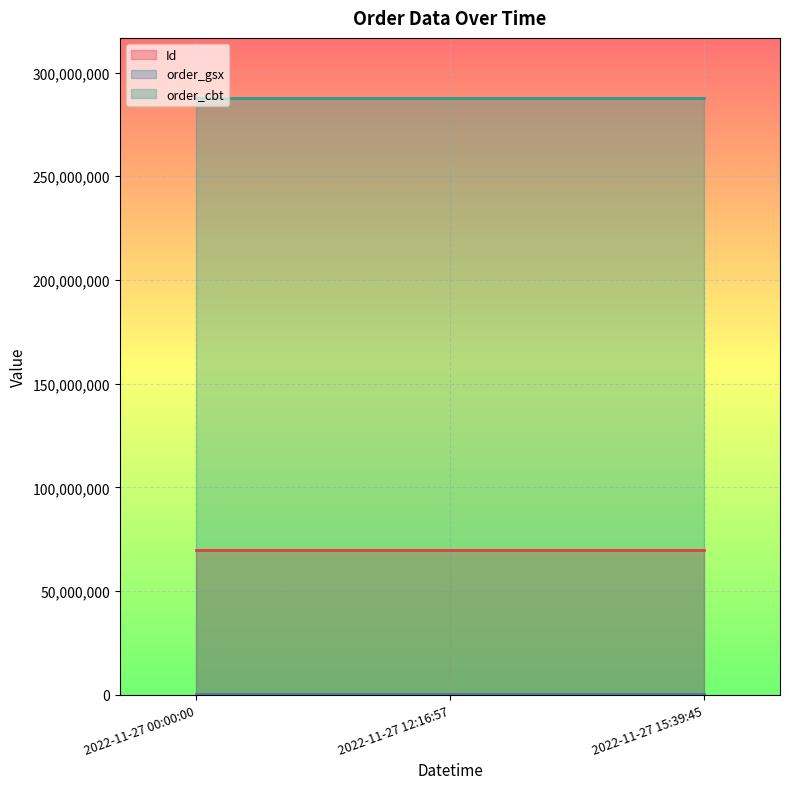

What is the difference between the Id values at 2022-11-27 00:00:00 and 2022-11-27 15:39:45?

1